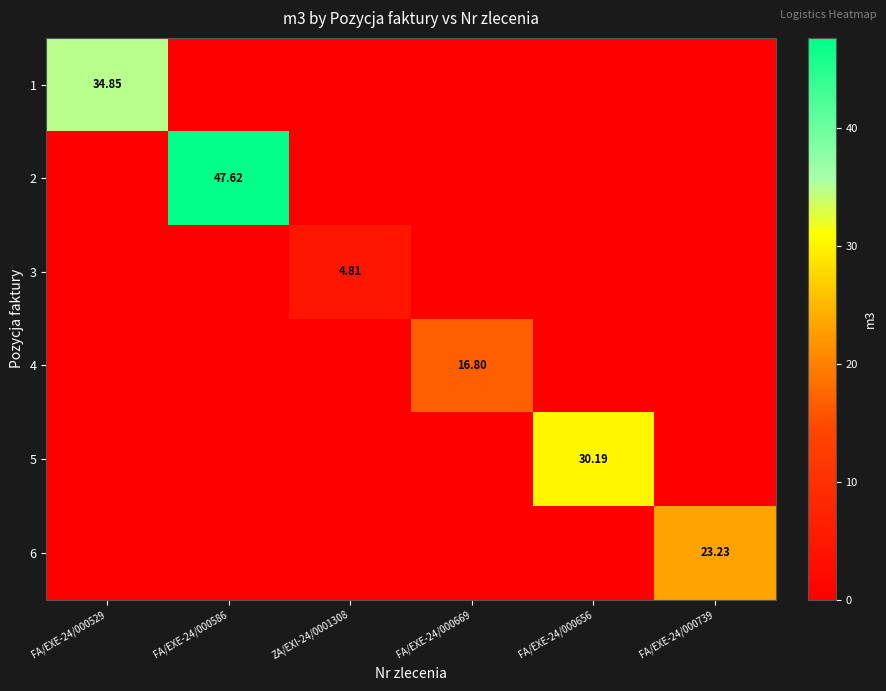

Is it true that 6 equals 23.2 at FA/EXE-24/000739?

True